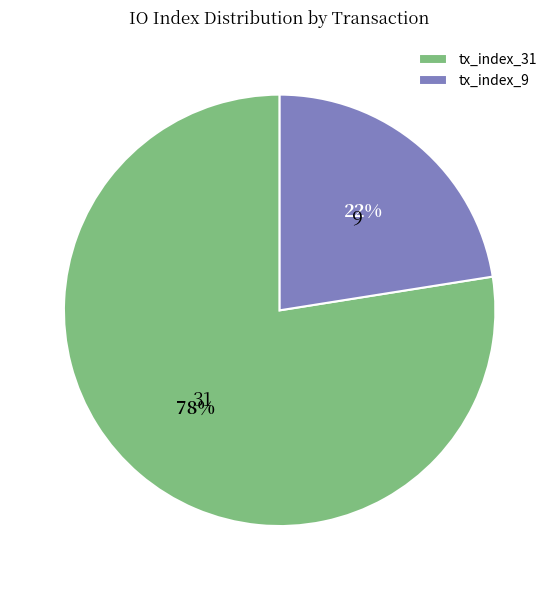

Between tx_index_31 and tx_index_9, which is larger?

tx_index_31